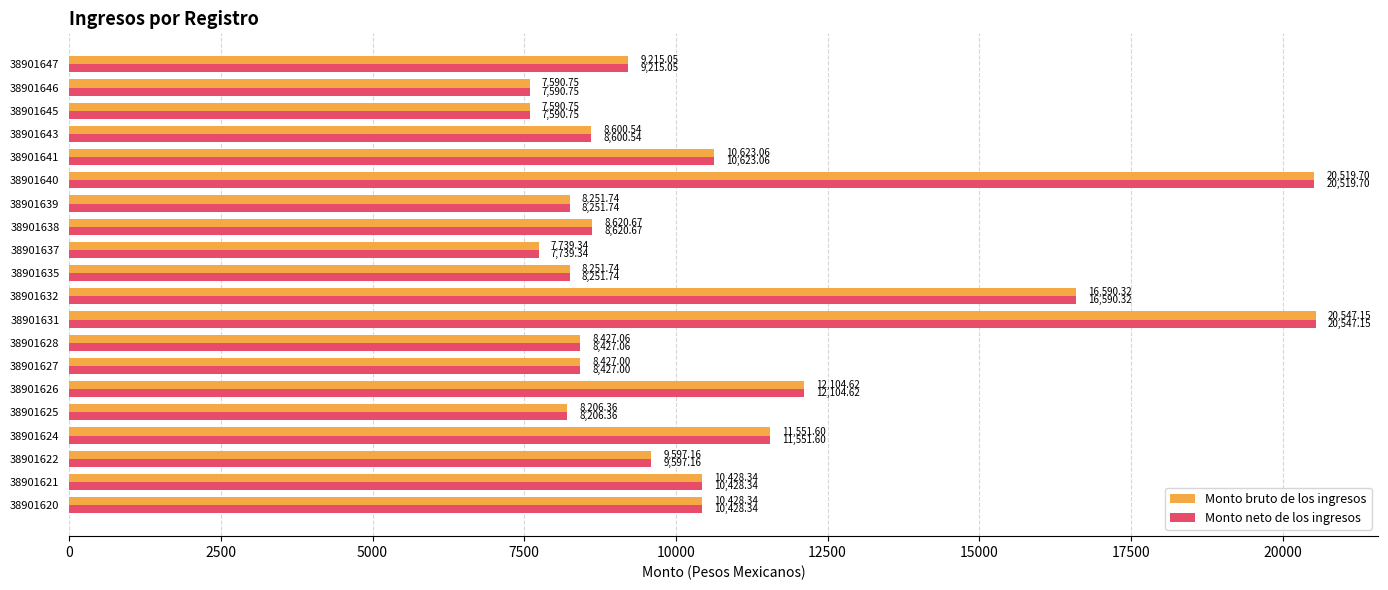

What is the sum of all Monto neto de los ingresos values?

213311.3